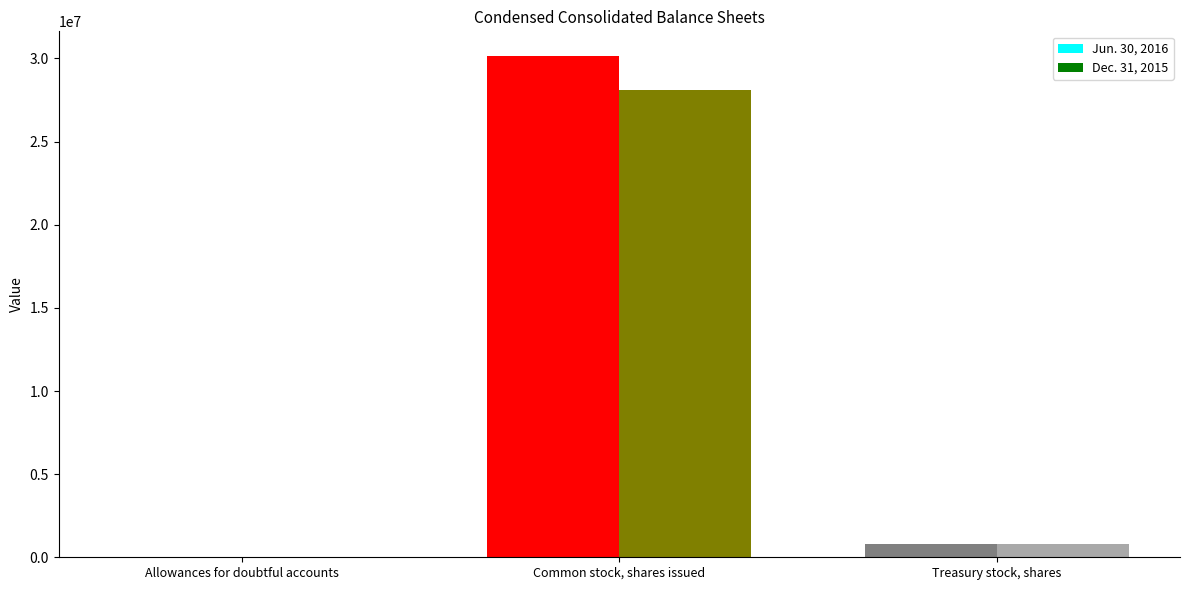

What is the greatest value displayed?

30124494